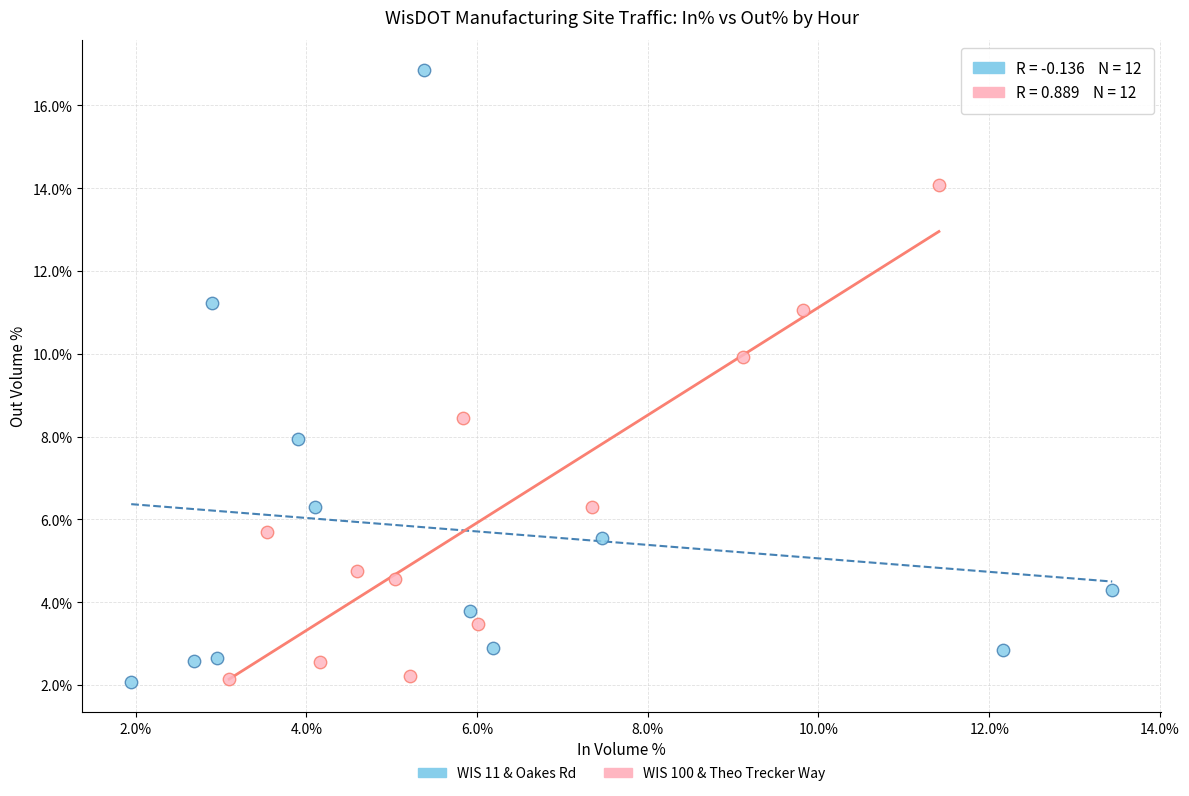

Which series has the widest spread of Y values?

WIS 11 & Oakes Rd